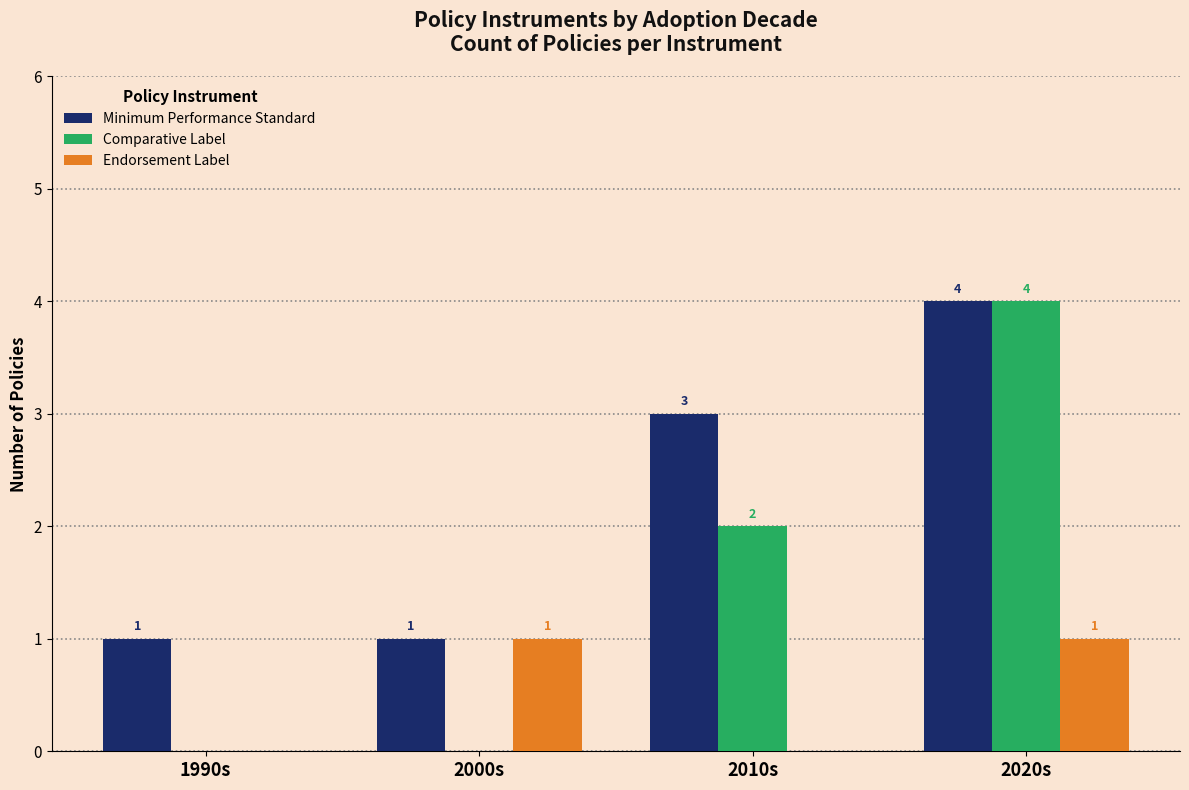

How many groups of bars are there?

4